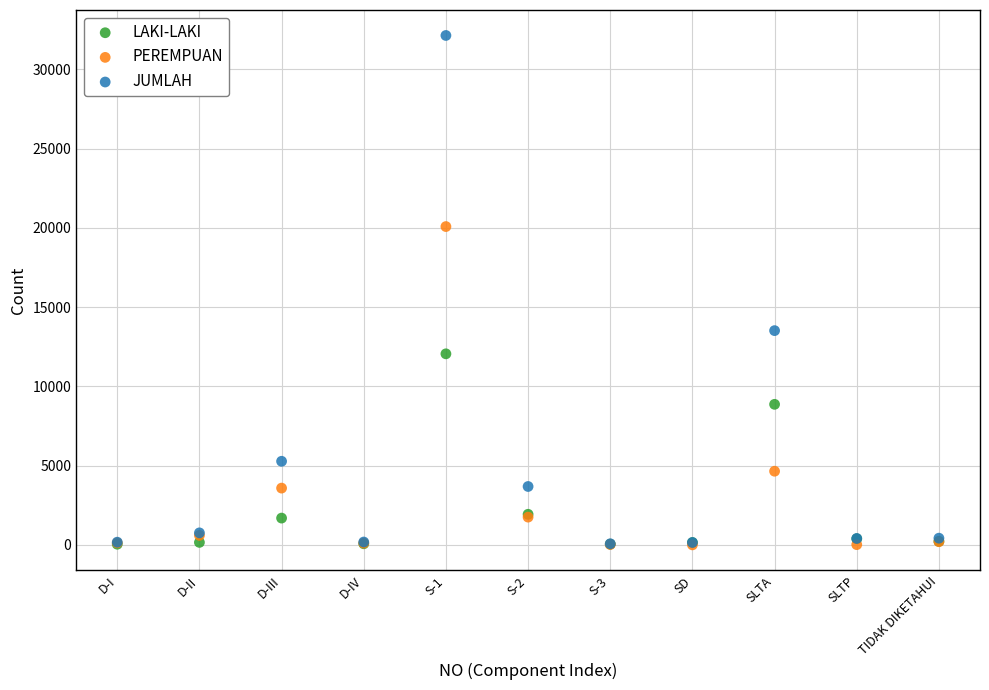

What are all the series names shown in the legend?

LAKI-LAKI, PEREMPUAN, JUMLAH